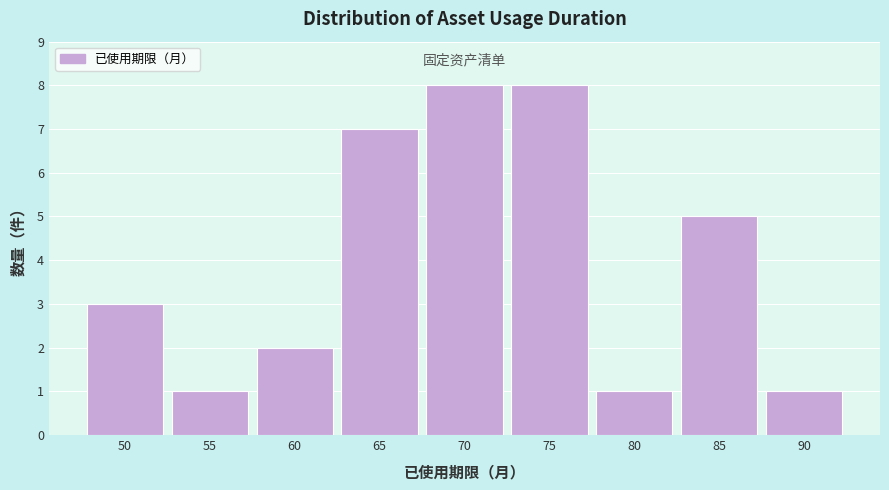

Reading left to right, transcribe all the data shown in this chart.

3	1	2	7	8	8	1	5	1